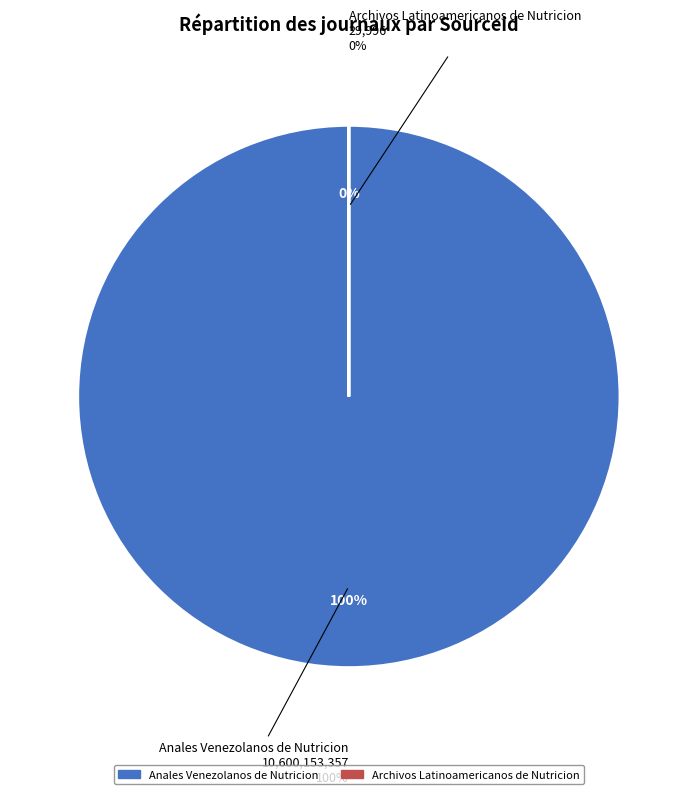

Which slice is the smallest?

Archivos Latinoamericanos de Nutricion